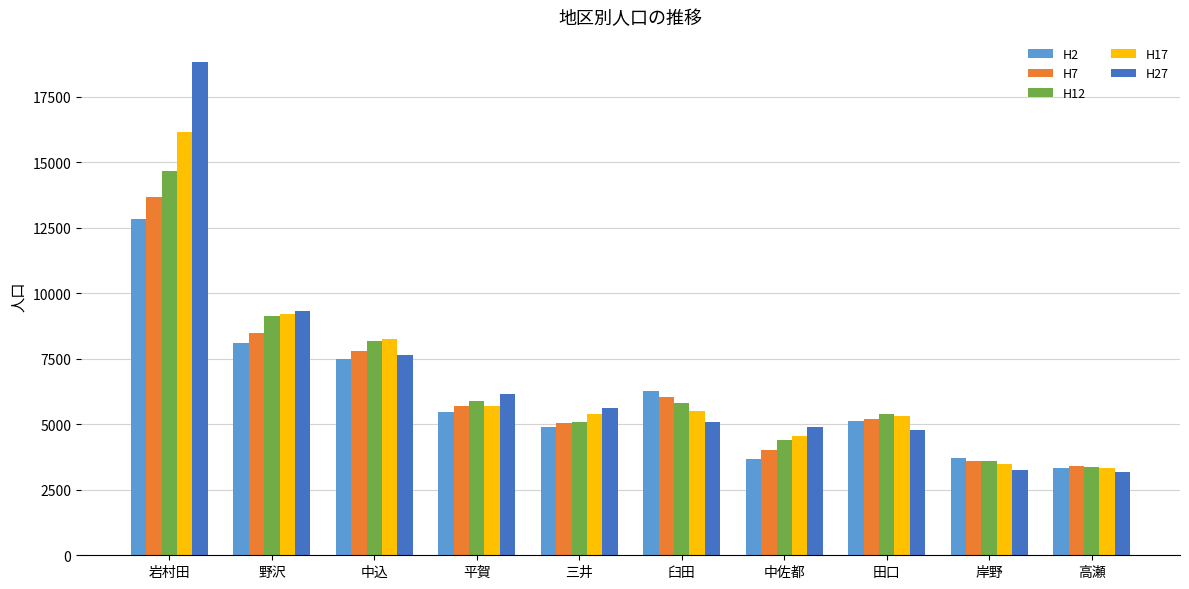

Between 平賀 and 三井, which series saw the biggest shift?

H12